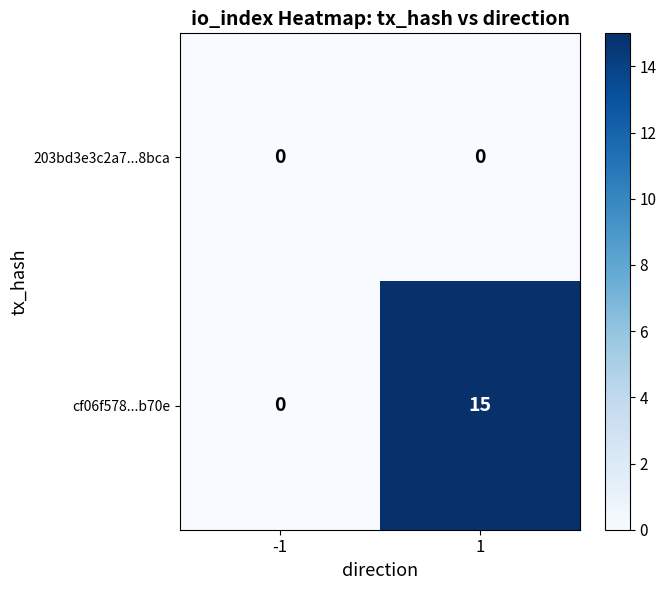

What is the average value of the cf06f578...b70e series?

8